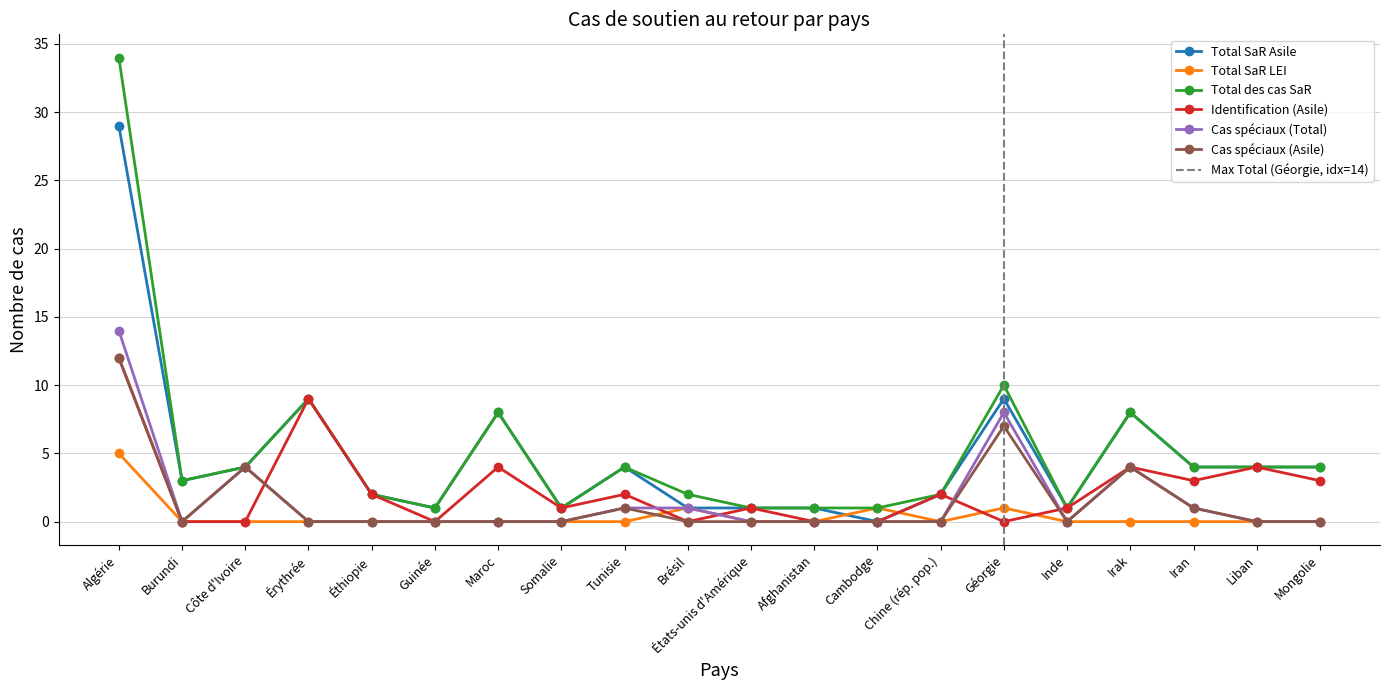

True or false: Total SaR LEI and Total des cas SaR cross at least once.

False